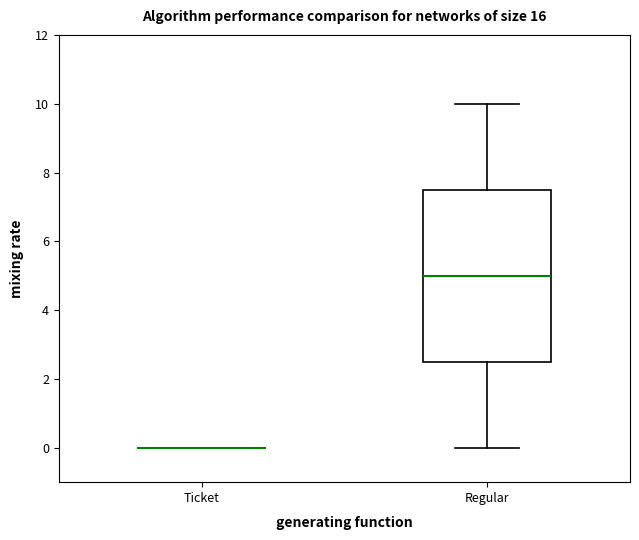

Reading left to right, read every box against the y-axis: the position of its median line, the range the box covers, and the ends of its whiskers. The values are not printed on the chart, so give them approximately, as read against the axis.

Ticket: box collapsed to a line at 0.0, whiskers 0.0 to 0.0
Regular: median 5.0, box 2.6 to 7.6, whiskers 0.0 to 10.0